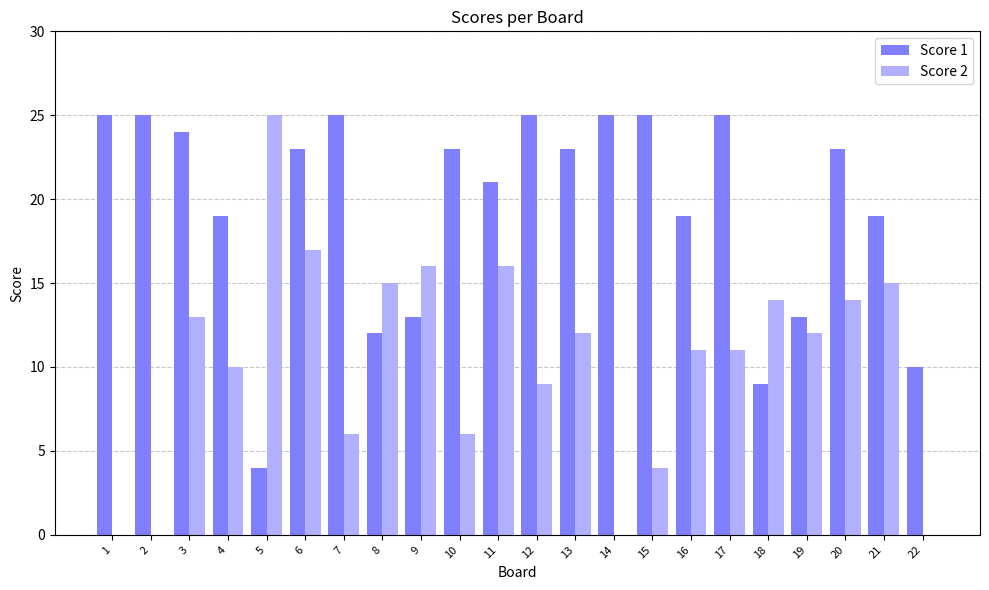

What are all the series names shown in the legend?

Score 1, Score 2